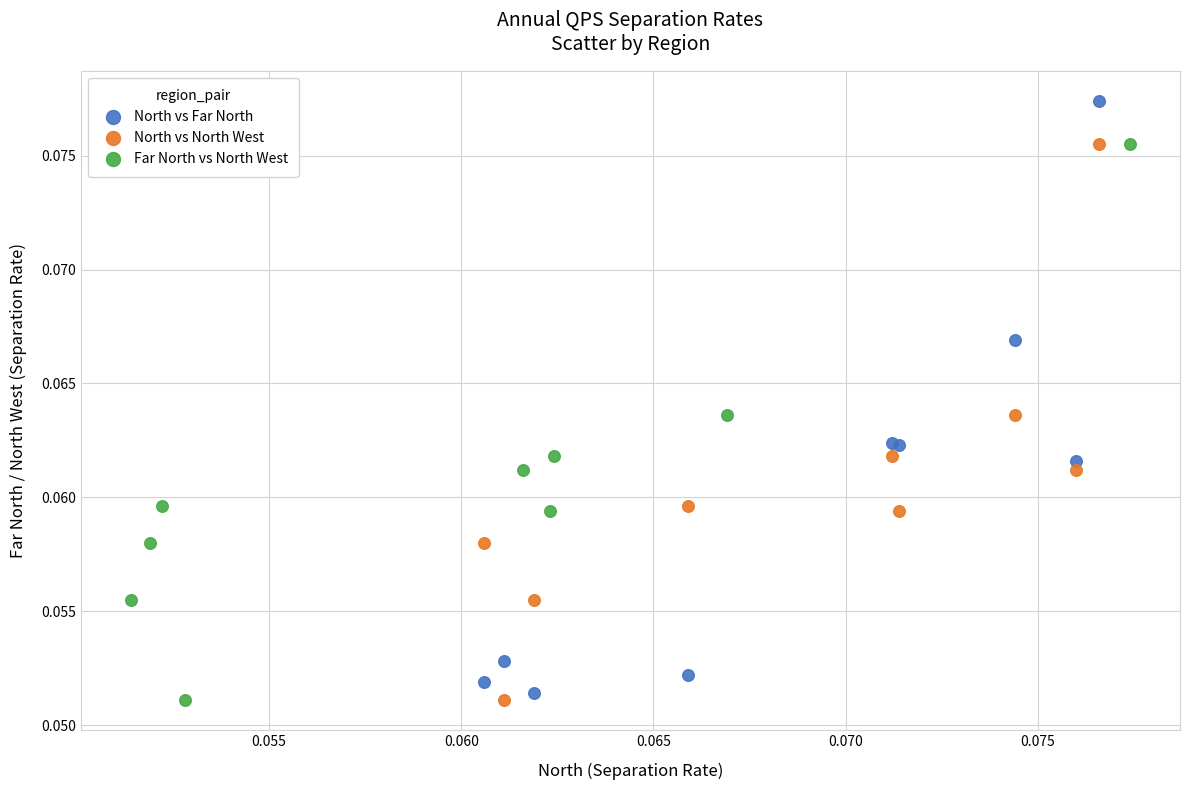

Which series has the widest spread of Y values?

North vs Far North